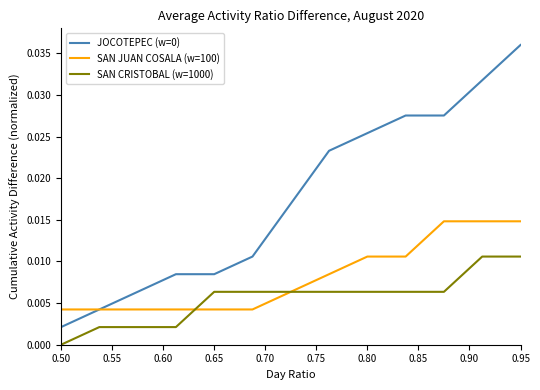

True or false: JOCOTEPEC (w=0) and SAN CRISTOBAL (w=1000) intersect in this chart.

False